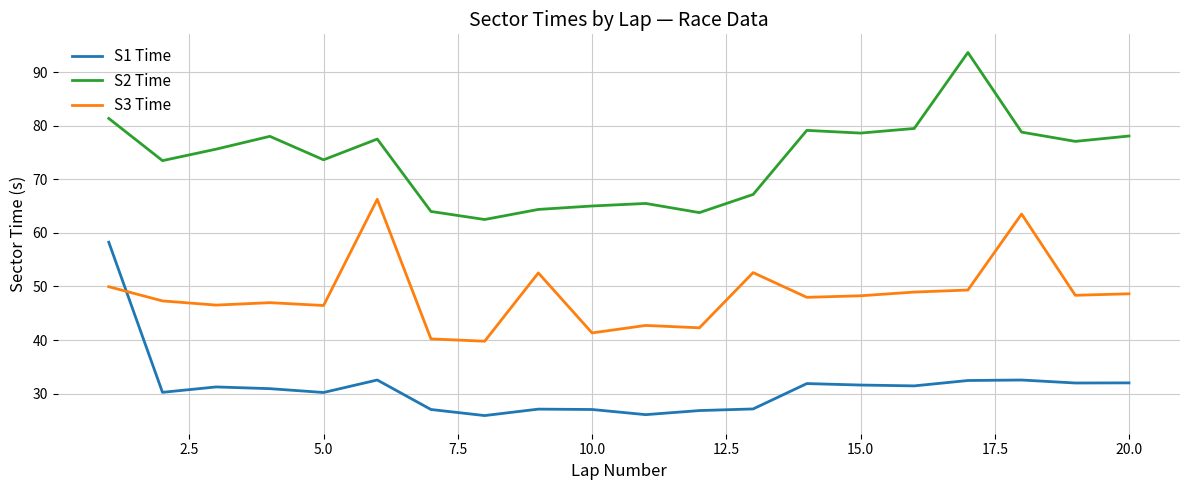

What is the maximum value shown in the chart?

93.7